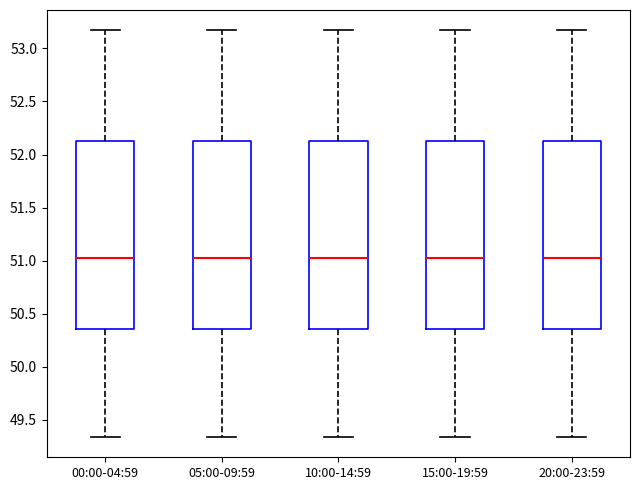

Where does the median line of the box for 00:00-04:59 sit on the y-axis? The values are not printed on the chart, so give them approximately, as read against the axis.

51.05